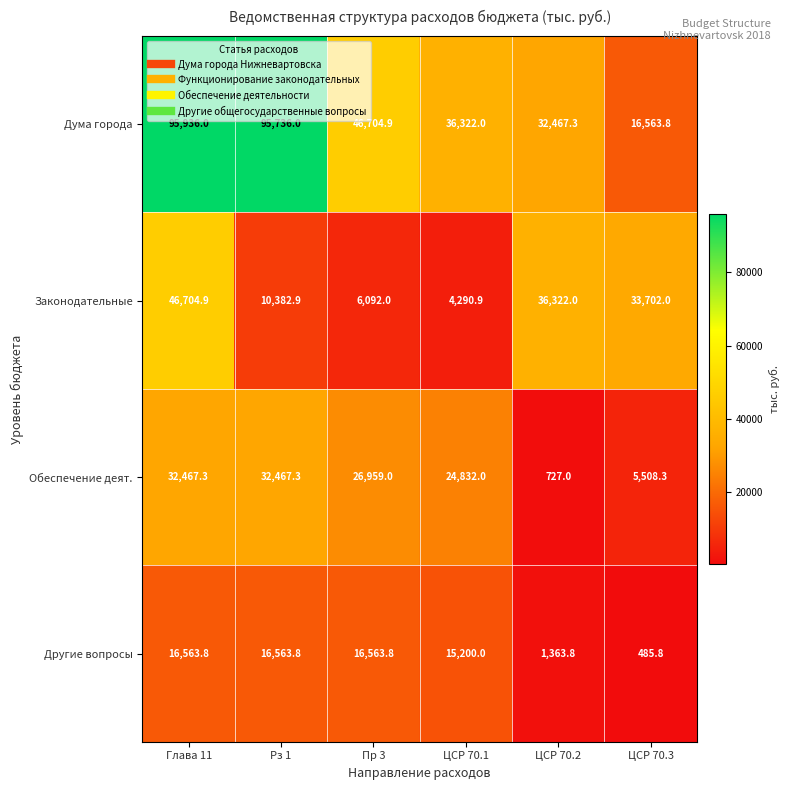

What is the average value of the Другие вопросы series?

11123.5